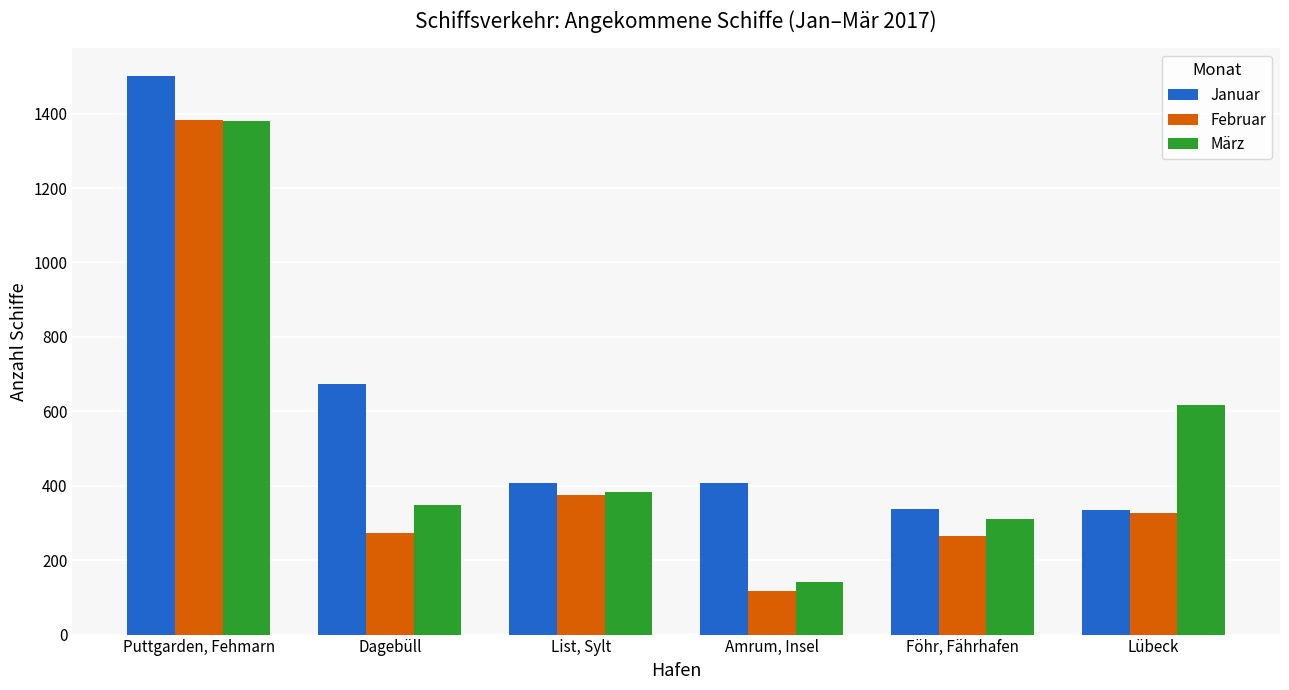

What is the difference between the maximum and minimum values in the Januar series?

1165